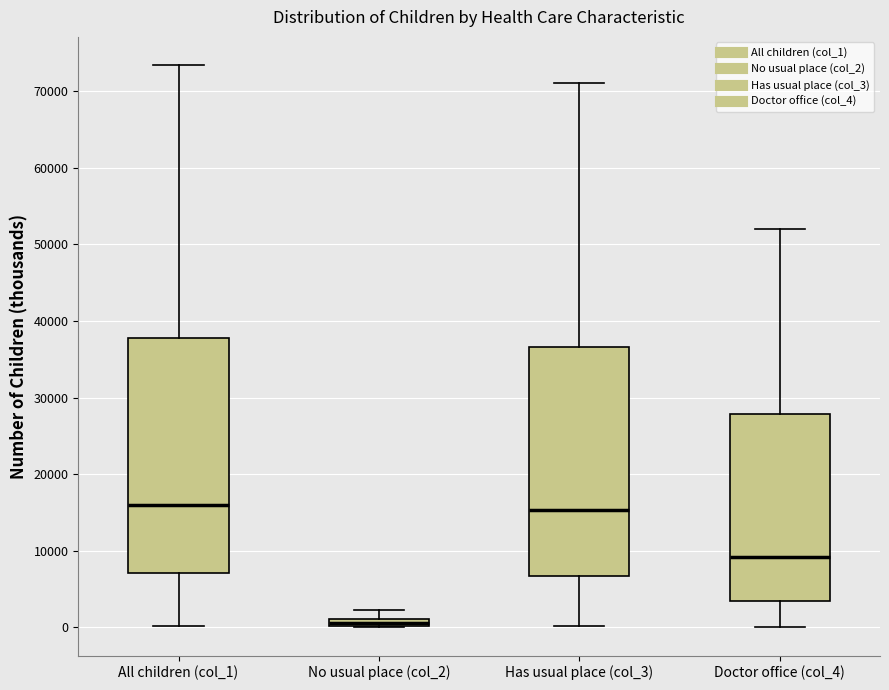

Where is the lower edge of the box for Doctor office (col_4) on the y-axis? The values are not printed on the chart, so give them approximately, as read against the axis.

3000